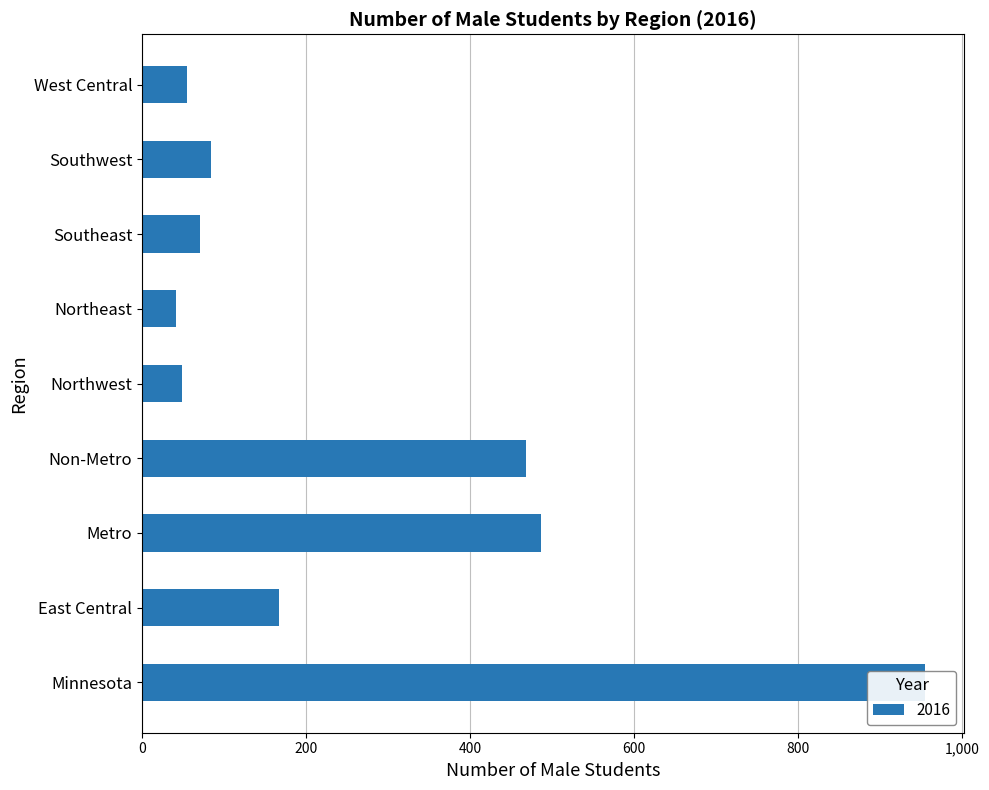

What is the sum of the values at East Central and Non-Metro?

635